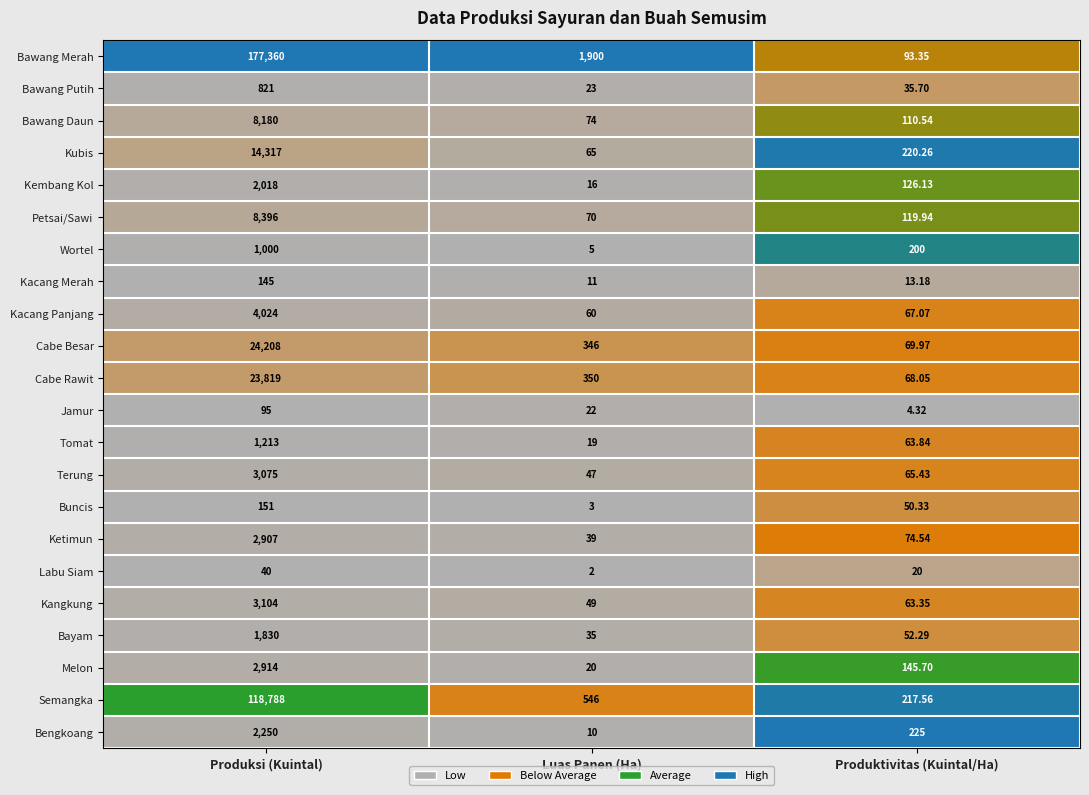

How many distinct data groups are displayed?

22